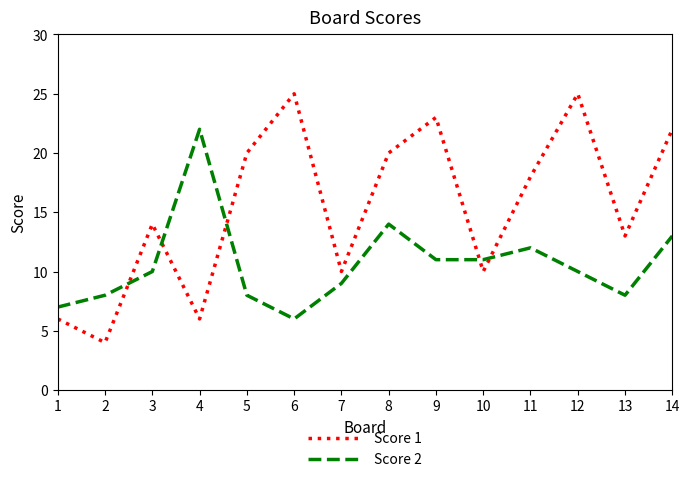

Rank the series at 4 from highest to lowest value.

Score 2, Score 1